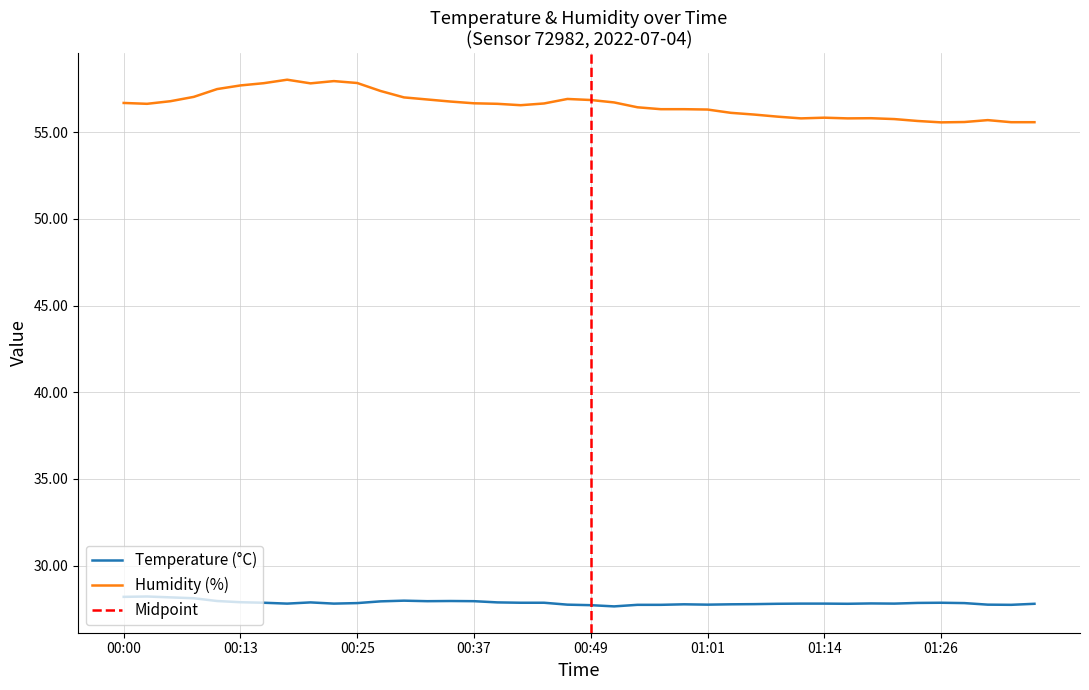

True or false: humidity and temperature intersect in this chart.

False